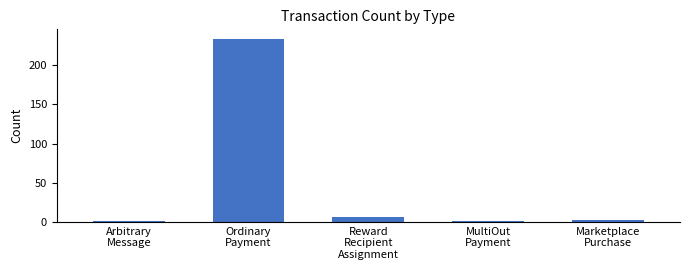

True or false: the data shows 361 at Ordinary
Payment.

False